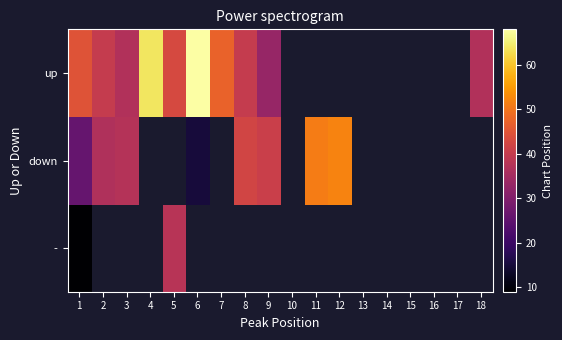

How many values in the up series are below 68?

9